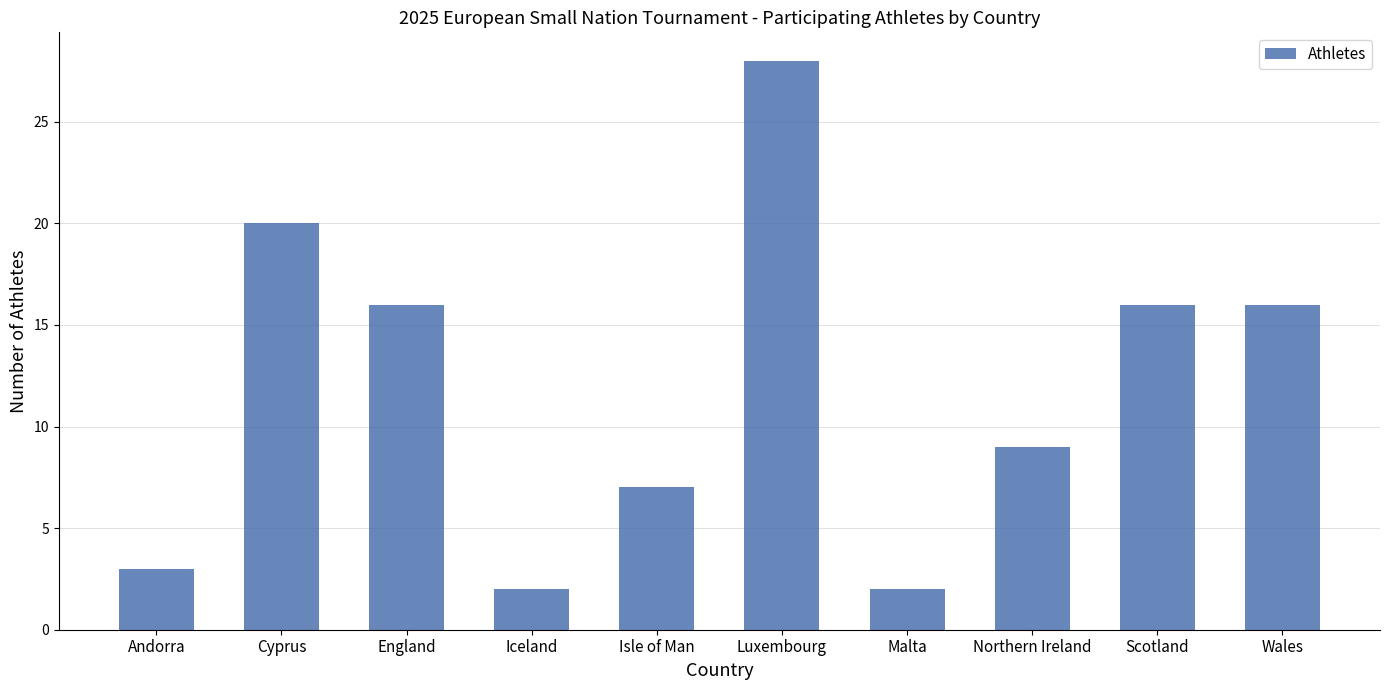

What is the difference between the values at Isle of Man and Scotland?

9